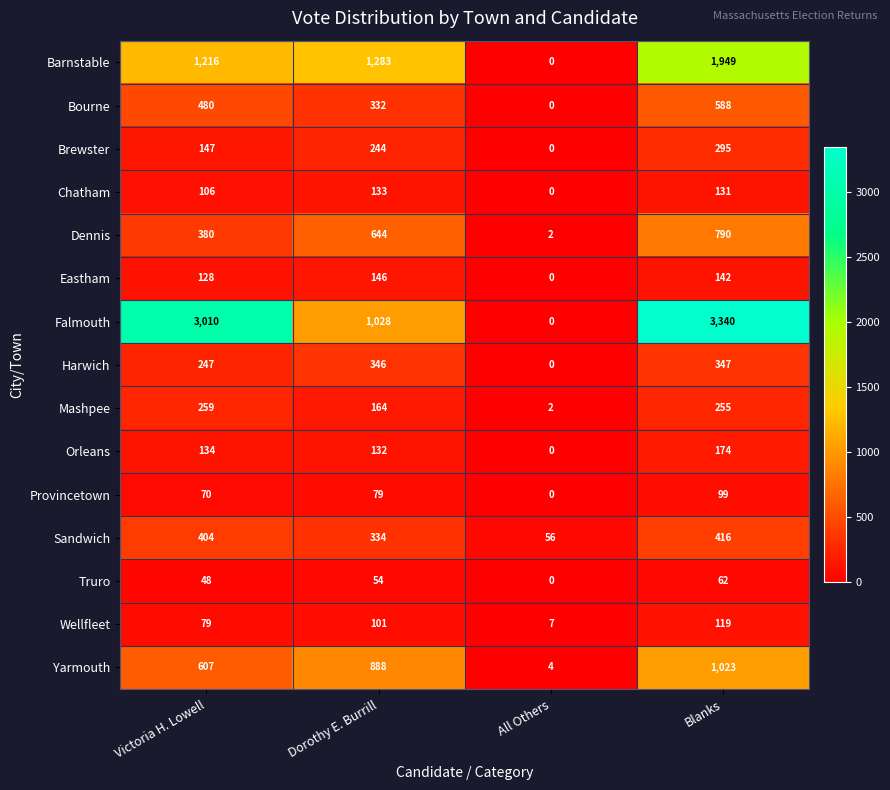

At how many categories does at least one series exceed 2879?

2